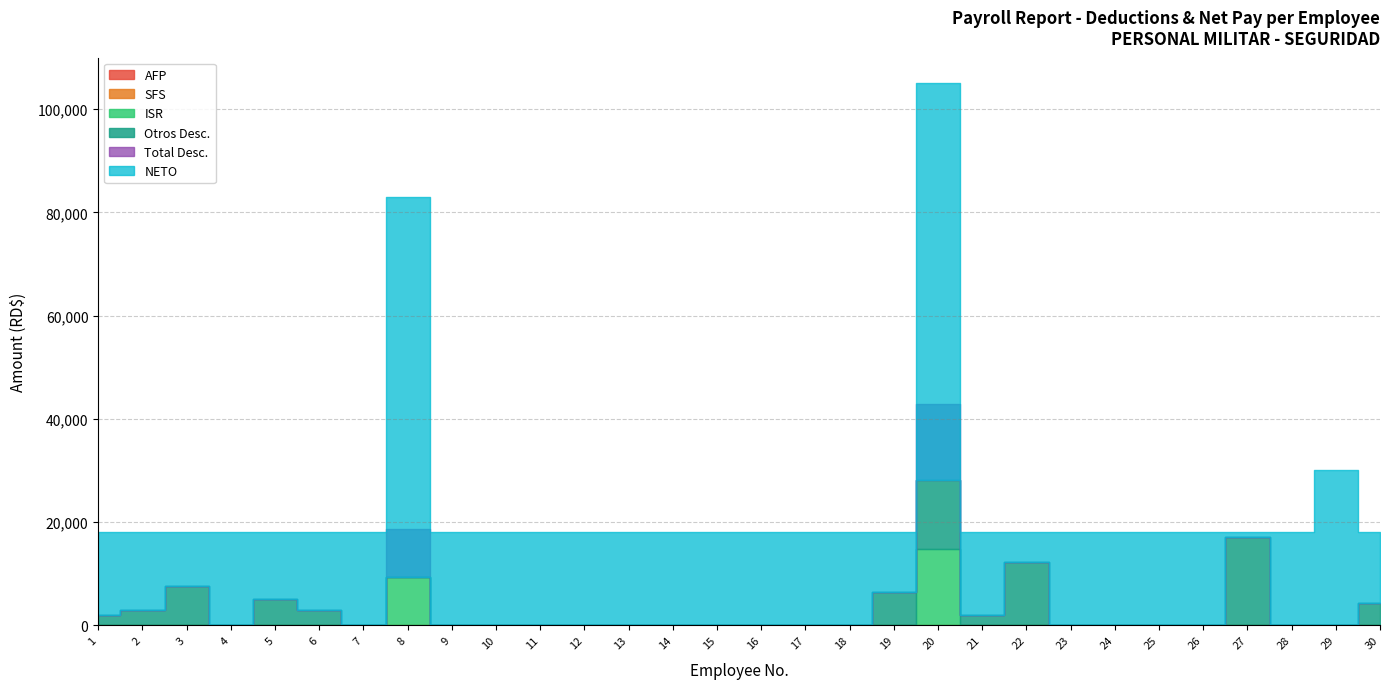

At which label is NETO closest to 38932?

29